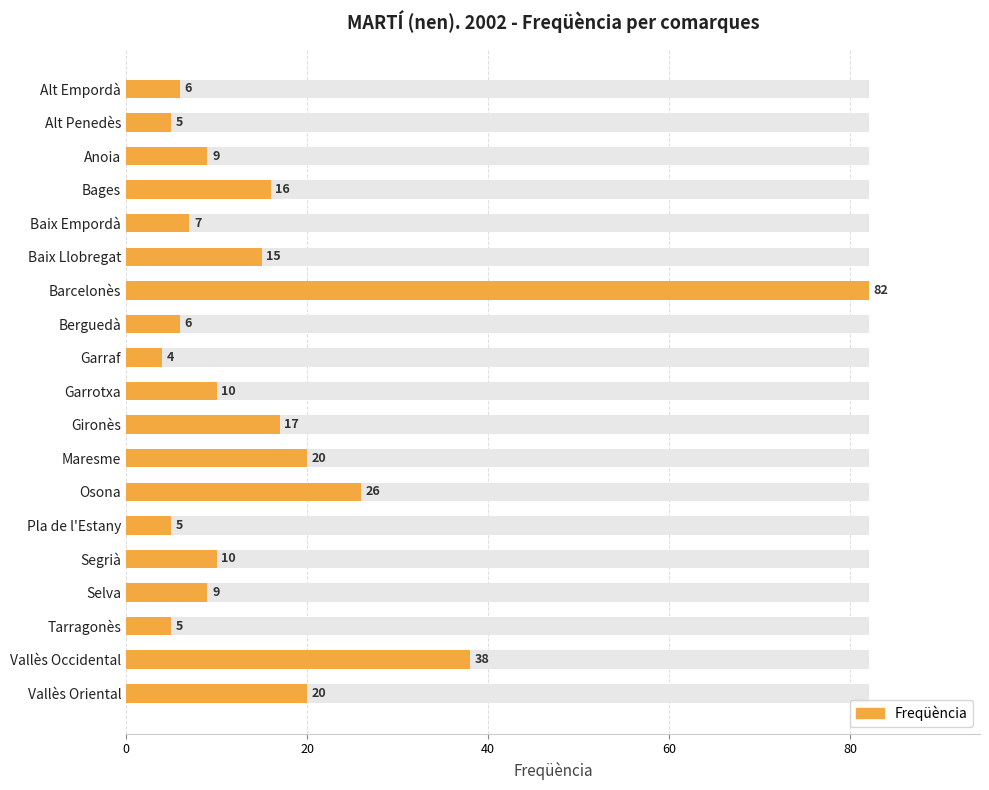

Reading right to left, extract all data points from this chart.

20	38	5	9	10	5	26	20	17	10	4	6	82	15	7	16	9	5	6